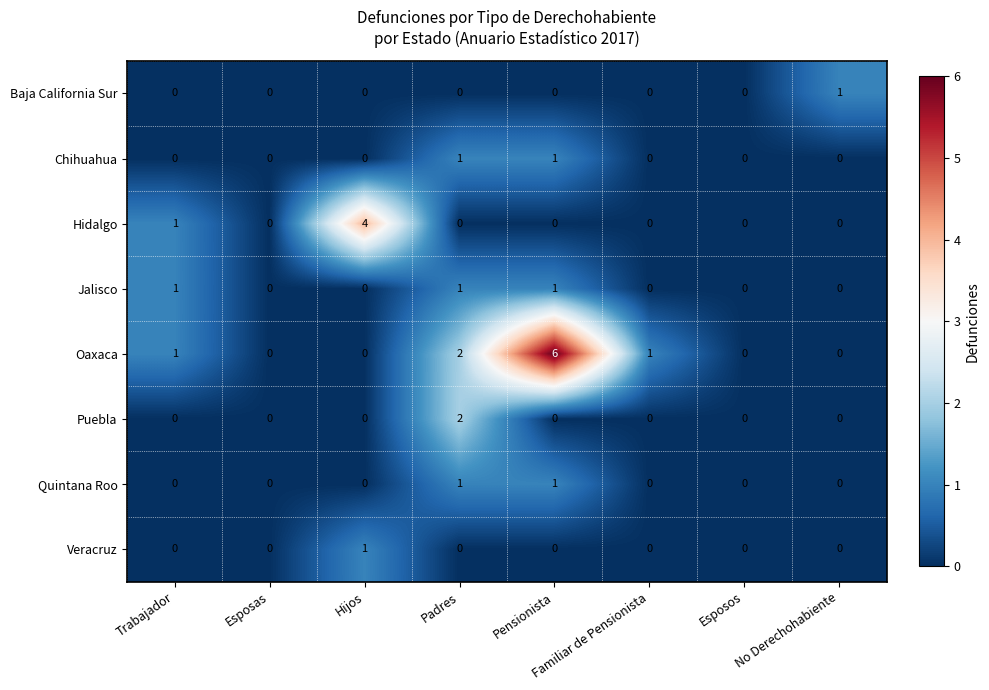

What is the difference between the highest and lowest values at Hijos?

4